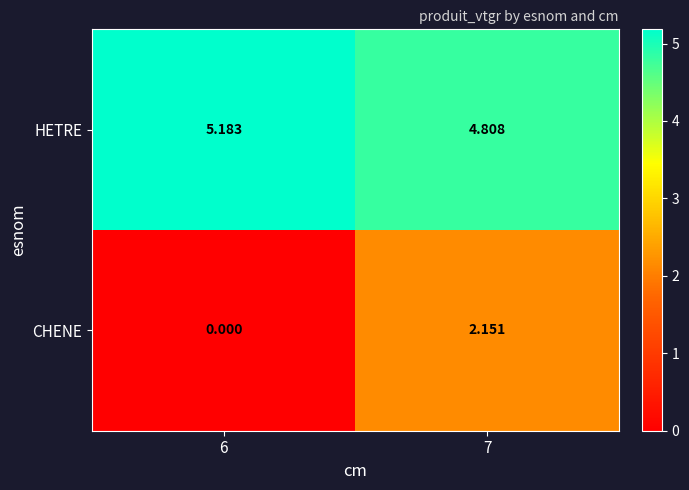

Between 6 and 7, which series saw the biggest shift?

CHENE